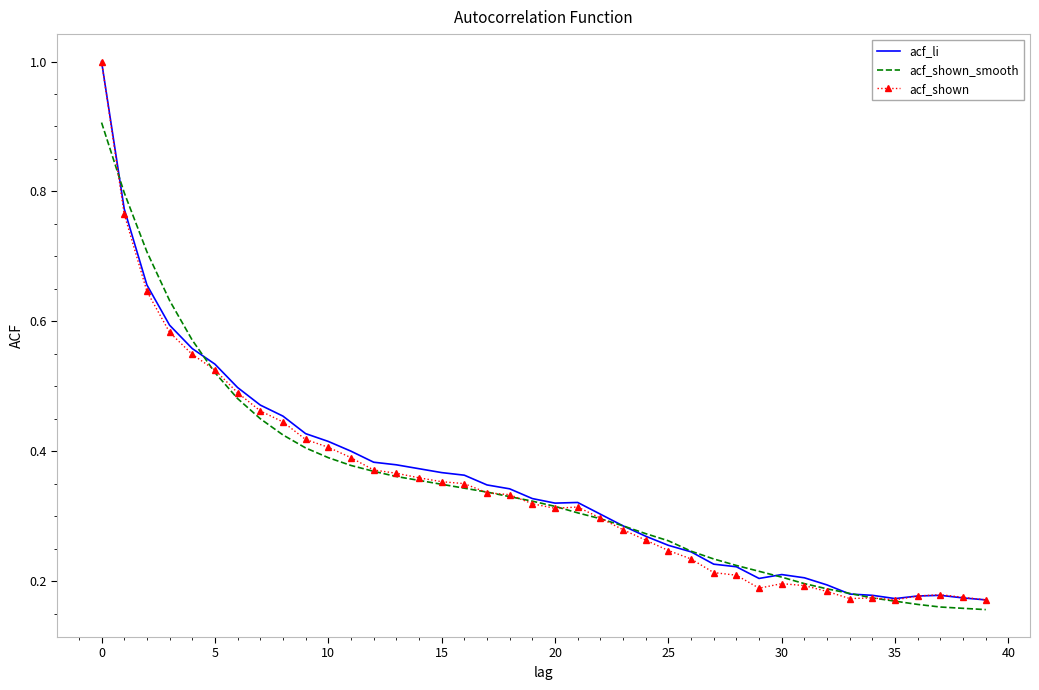

What is the greatest value displayed?

1.0